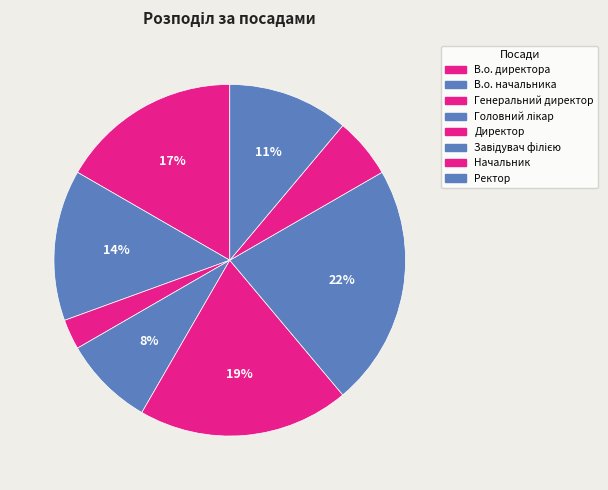

Is the sum of Головний лікар and Генеральний директор greater than half?

No